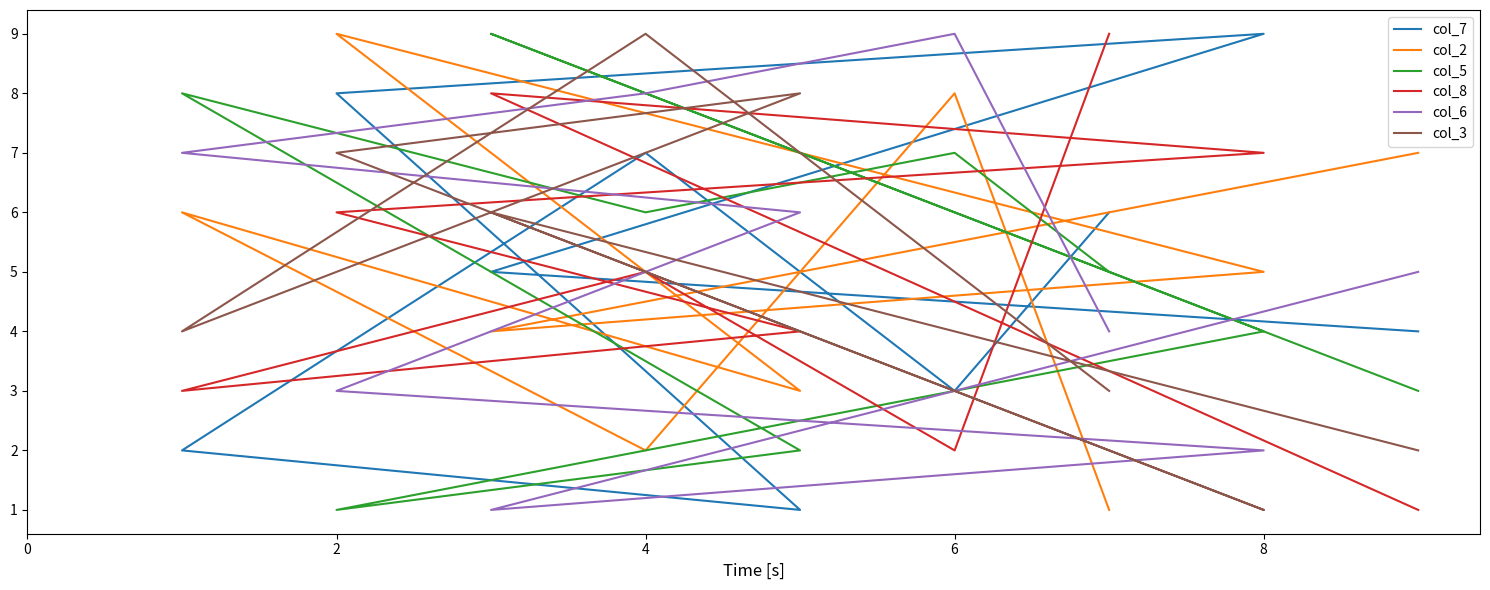

Reading right to left, list all the values displayed in this chart.

col_7: 6	3	7	2	1	8	9	5	4
col_2: 1	8	2	6	3	9	5	4	7
col_5: 5	7	6	8	2	1	4	9	3
col_8: 9	2	5	3	4	6	7	8	1
col_6: 4	9	8	7	6	3	2	1	5
col_3: 3	5	9	4	8	7	1	6	2